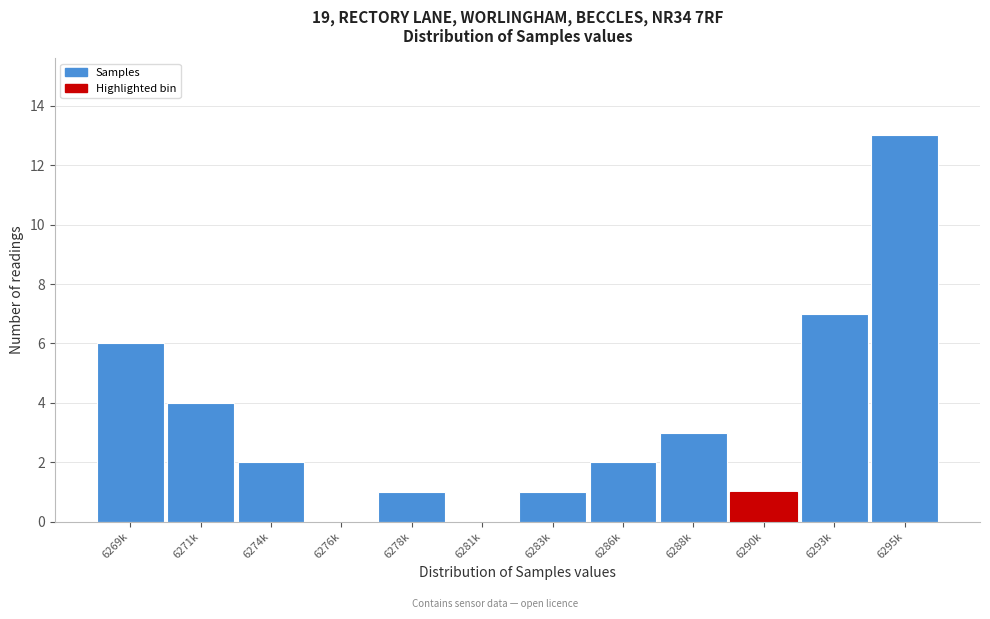

Reading right to left, list all the values displayed in this chart.

6295k=13	6293k=7	6290k=1	6288k=3	6286k=2	6283k=1	6281k=0	6278k=1	6276k=0	6274k=2	6271k=4	6269k=6